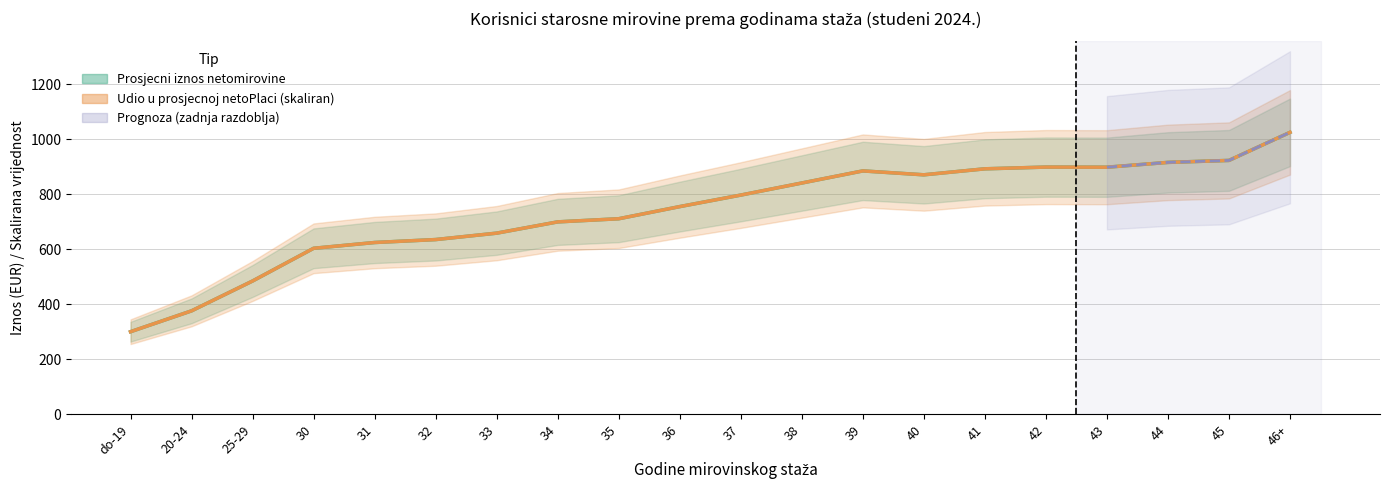

What is the label of the 3rd point from the left?

25-29